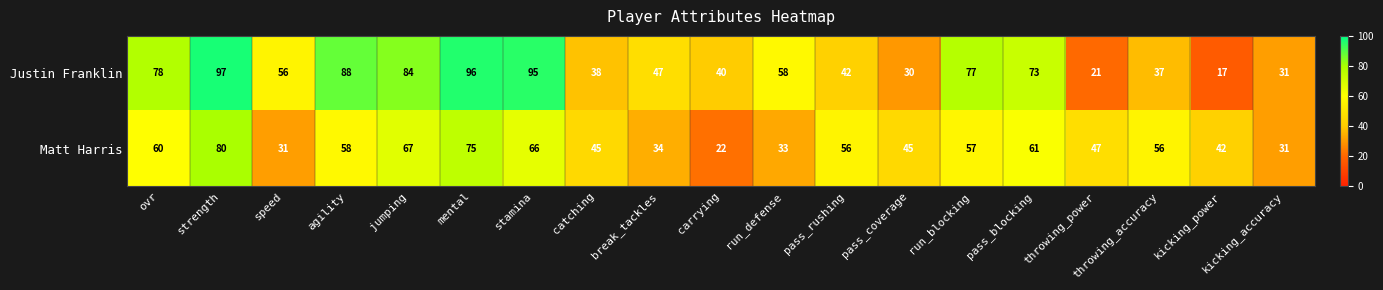

What is the minimum value for Justin Franklin?

17